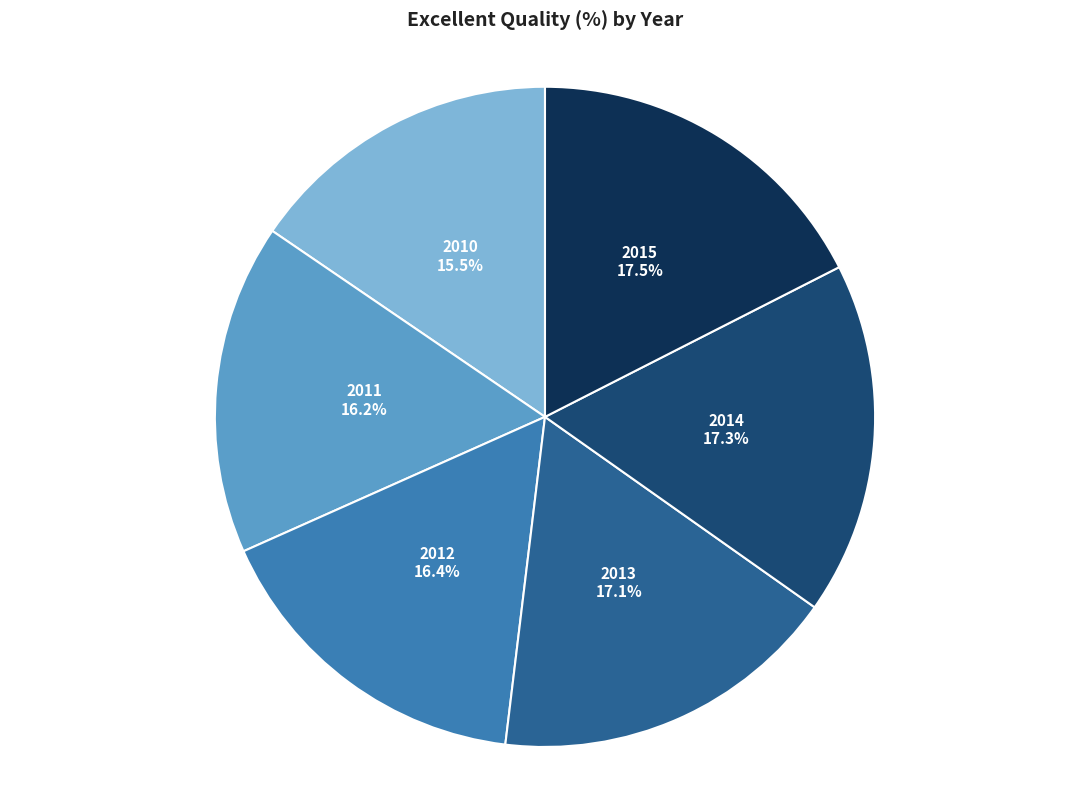

How much of the chart is everything except 2013?

82.9%